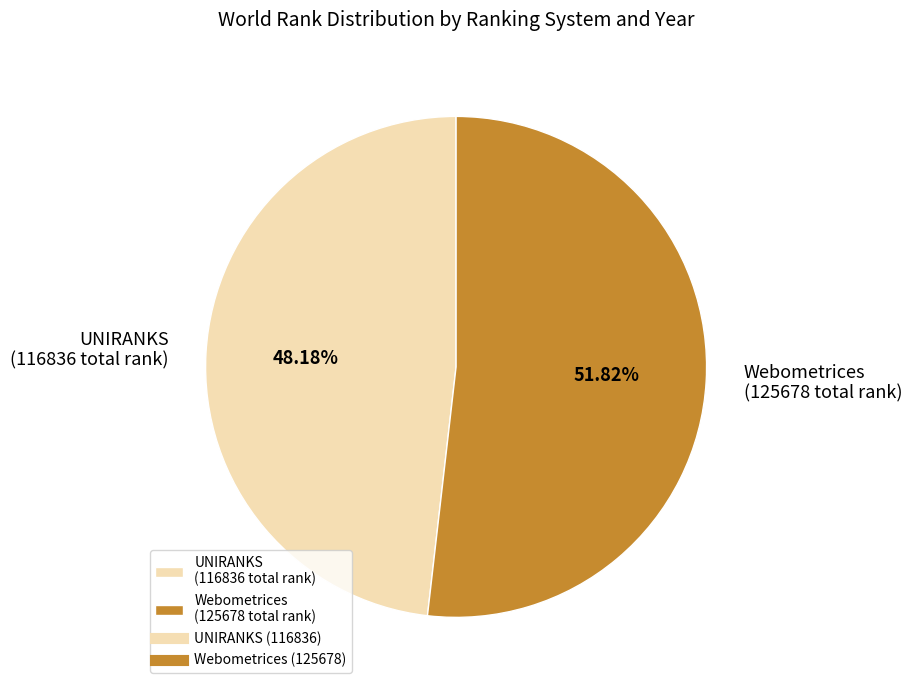

Combined, do UNIRANKS (116836 total rank) and Webometrices (125678 total rank) account for over 50%?

Yes